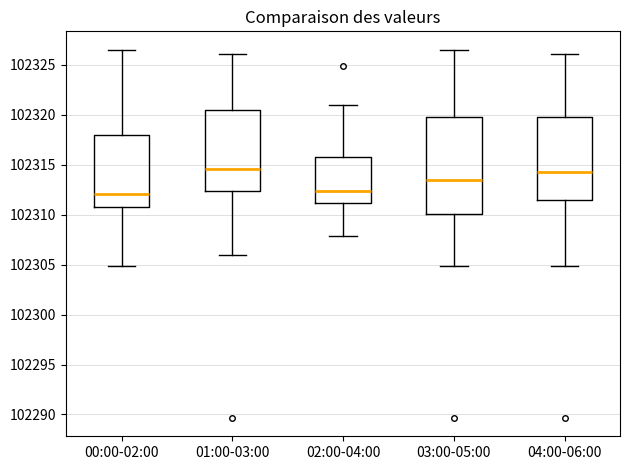

Comparing the boxes themselves (not the whiskers), which one is the tallest?

03:00-05:00